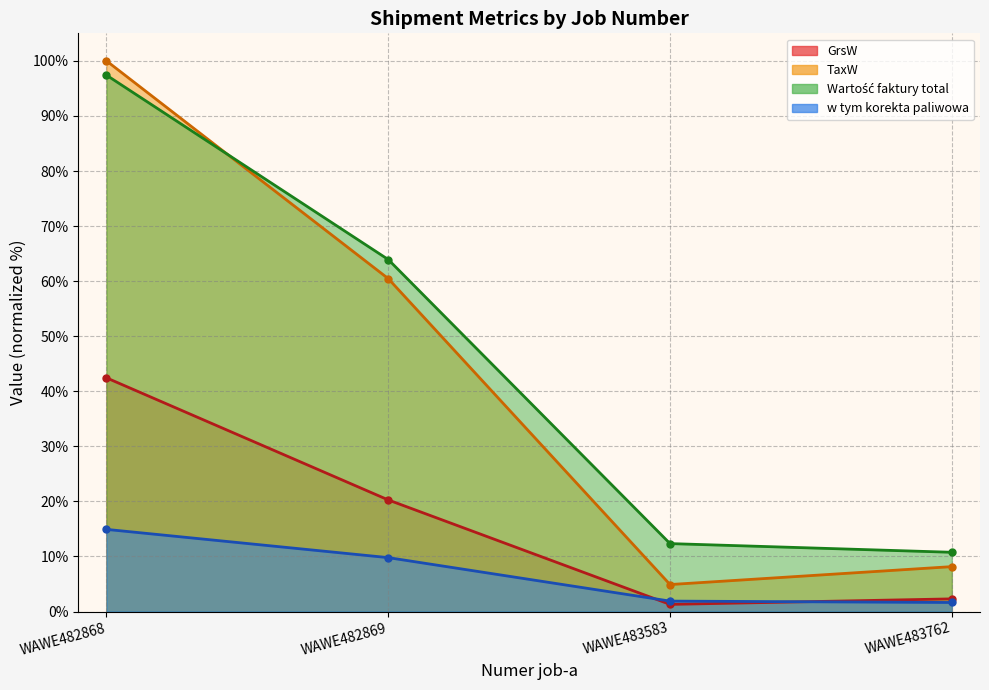

What is the difference between the highest and lowest values at WAWE483762?

9.1